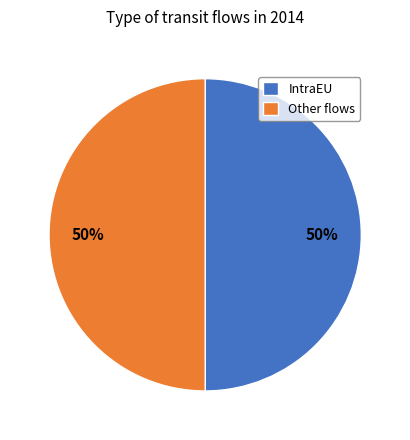

Is the sum of Other flows and IntraEU greater than half?

Yes